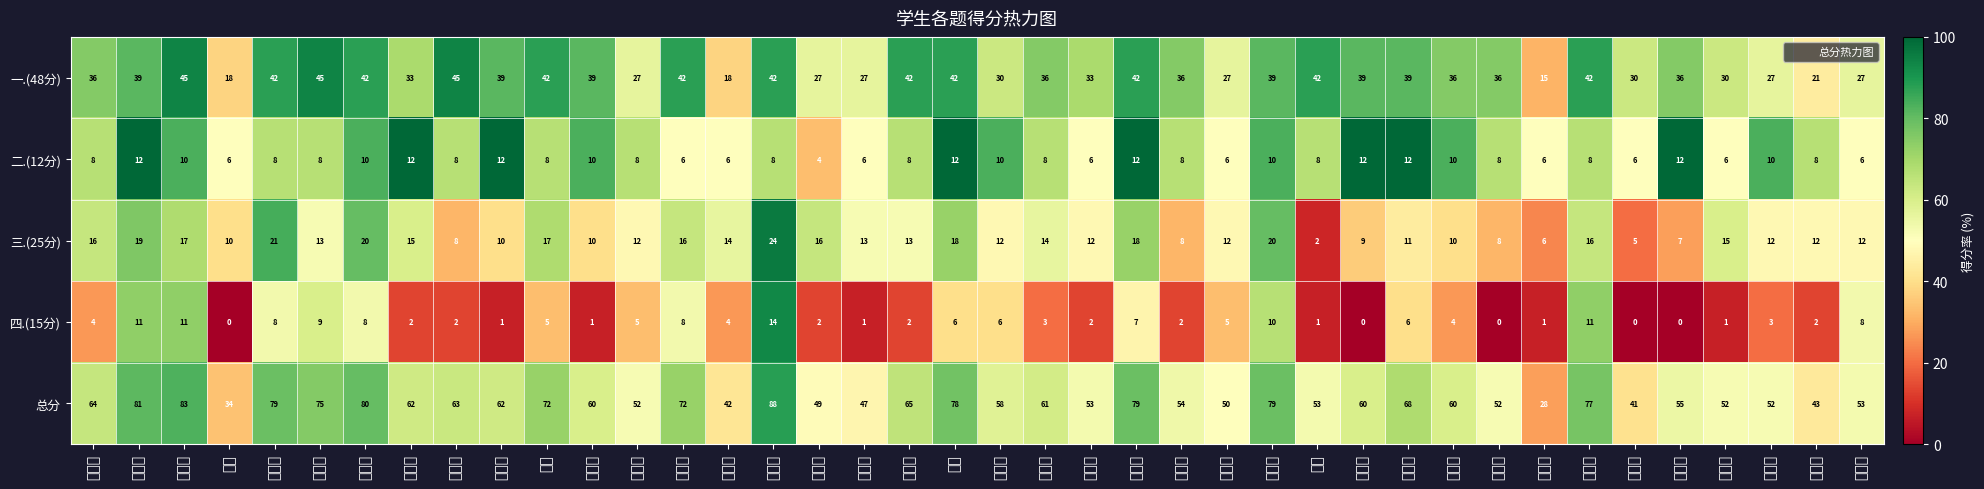

Reading left to right, what are all the values shown in this chart?

一.(48分): 穆思冰=36.0	刘佳乐=39.0	柳俊辉=45.0	王婧=18.0	于鑫雨=42.0	李忠科=45.0	王译辰=42.0	宋政朴=33.0	解昕亿=45.0	马向远=39.0	薛晴=42.0	段承烨=39.0	张昊东=27.0	万婧雯=42.0	王奕博=18.0	李欣桐=42.0	尹承志=27.0	陈君龙=27.0	吕彦孜=42.0	刘洋=42.0	杨金山=30.0	宋保奇=36.0	张鹏楷=33.0	苏金超=42.0	崔文豪=36.0	王一娜=27.0	解子奕=39.0	王鑫=42.0	李明珠=39.0	李秀静=39.0	程冠华=36.0	孙晓童=36.0	张金坤=15.0	王宏帅=42.0	崔朝阳=30.0	董雨萌=36.0	付玉梅=30.0	勾艺璇=27.0	李嘉陵=21.0	代书益=27.0
二.(12分): 穆思冰=8.0	刘佳乐=12.0	柳俊辉=10.0	王婧=6.0	于鑫雨=8.0	李忠科=8.0	王译辰=10.0	宋政朴=12.0	解昕亿=8.0	马向远=12.0	薛晴=8.0	段承烨=10.0	张昊东=8.0	万婧雯=6.0	王奕博=6.0	李欣桐=8.0	尹承志=4.0	陈君龙=6.0	吕彦孜=8.0	刘洋=12.0	杨金山=10.0	宋保奇=8.0	张鹏楷=6.0	苏金超=12.0	崔文豪=8.0	王一娜=6.0	解子奕=10.0	王鑫=8.0	李明珠=12.0	李秀静=12.0	程冠华=10.0	孙晓童=8.0	张金坤=6.0	王宏帅=8.0	崔朝阳=6.0	董雨萌=12.0	付玉梅=6.0	勾艺璇=10.0	李嘉陵=8.0	代书益=6.0
三.(25分): 穆思冰=16.0	刘佳乐=19.0	柳俊辉=17.0	王婧=10.0	于鑫雨=21.0	李忠科=13.0	王译辰=20.0	宋政朴=15.0	解昕亿=8.0	马向远=10.0	薛晴=17.0	段承烨=10.0	张昊东=12.0	万婧雯=16.0	王奕博=14.0	李欣桐=24.0	尹承志=16.0	陈君龙=13.0	吕彦孜=13.0	刘洋=18.0	杨金山=12.0	宋保奇=14.0	张鹏楷=12.0	苏金超=18.0	崔文豪=8.0	王一娜=12.0	解子奕=20.0	王鑫=2.0	李明珠=9.0	李秀静=11.0	程冠华=10.0	孙晓童=8.0	张金坤=6.0	王宏帅=16.0	崔朝阳=5.0	董雨萌=7.0	付玉梅=15.0	勾艺璇=12.0	李嘉陵=12.0	代书益=12.0
四.(15分): 穆思冰=4.0	刘佳乐=11.0	柳俊辉=11.0	王婧=0.0	于鑫雨=8.0	李忠科=9.0	王译辰=8.0	宋政朴=2.0	解昕亿=2.0	马向远=1.0	薛晴=5.0	段承烨=1.0	张昊东=5.0	万婧雯=8.0	王奕博=4.0	李欣桐=14.0	尹承志=2.0	陈君龙=1.0	吕彦孜=2.0	刘洋=6.0	杨金山=6.0	宋保奇=3.0	张鹏楷=2.0	苏金超=7.0	崔文豪=2.0	王一娜=5.0	解子奕=10.0	王鑫=1.0	李明珠=0.0	李秀静=6.0	程冠华=4.0	孙晓童=0.0	张金坤=1.0	王宏帅=11.0	崔朝阳=0.0	董雨萌=0.0	付玉梅=1.0	勾艺璇=3.0	李嘉陵=2.0	代书益=8.0
总分: 穆思冰=64.0	刘佳乐=81.0	柳俊辉=83.0	王婧=34.0	于鑫雨=79.0	李忠科=75.0	王译辰=80.0	宋政朴=62.0	解昕亿=63.0	马向远=62.0	薛晴=72.0	段承烨=60.0	张昊东=52.0	万婧雯=72.0	王奕博=42.0	李欣桐=88.0	尹承志=49.0	陈君龙=47.0	吕彦孜=65.0	刘洋=78.0	杨金山=58.0	宋保奇=61.0	张鹏楷=53.0	苏金超=79.0	崔文豪=54.0	王一娜=50.0	解子奕=79.0	王鑫=53.0	李明珠=60.0	李秀静=68.0	程冠华=60.0	孙晓童=52.0	张金坤=28.0	王宏帅=77.0	崔朝阳=41.0	董雨萌=55.0	付玉梅=52.0	勾艺璇=52.0	李嘉陵=43.0	代书益=53.0